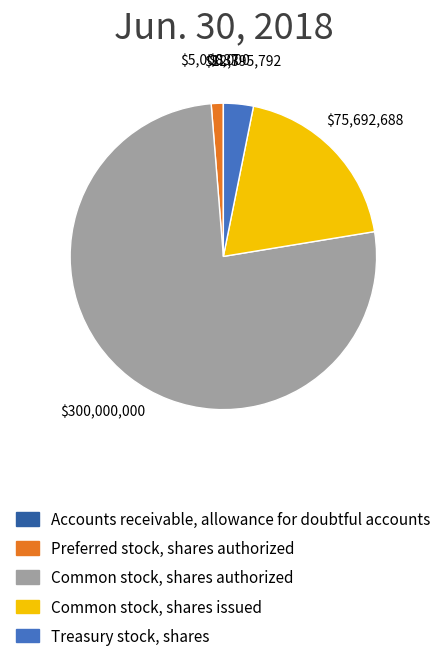

What is the largest slice in the pie chart?

Common stock, shares authorized